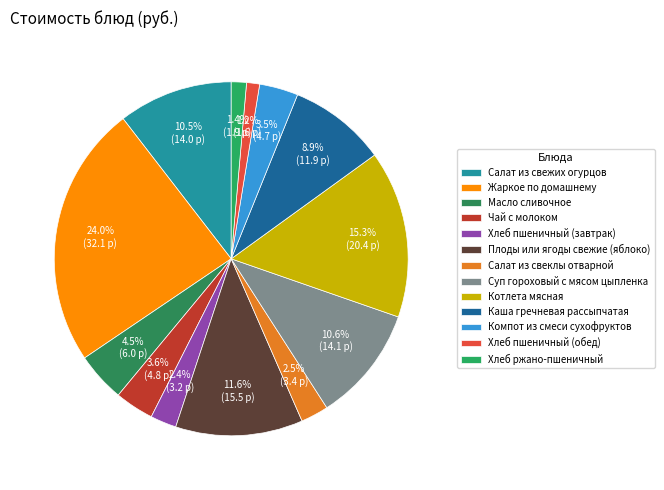

How many slices are in this pie chart?

13